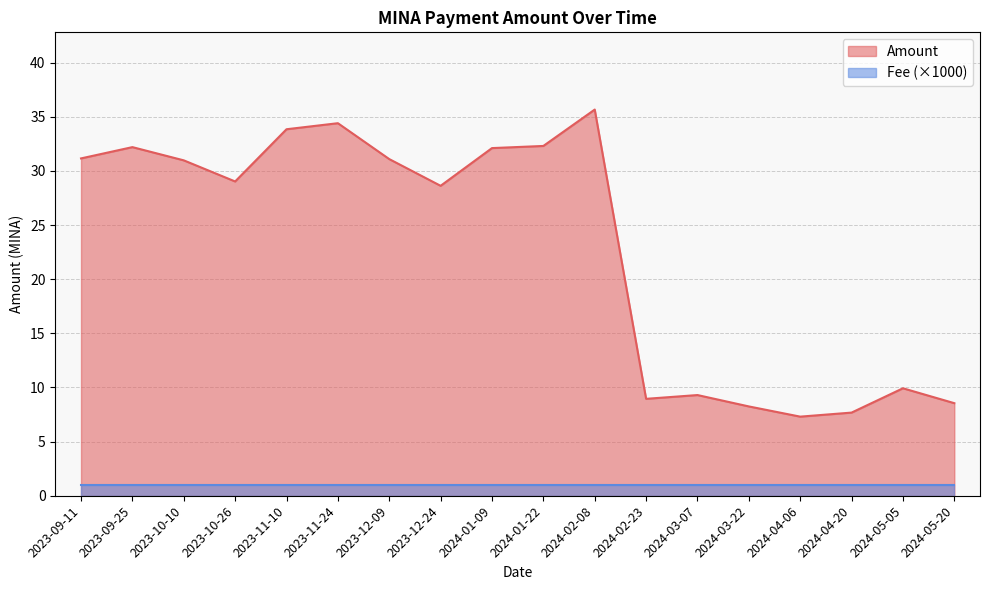

How many points are higher than both their immediate neighbors (excluding endpoints)?

5